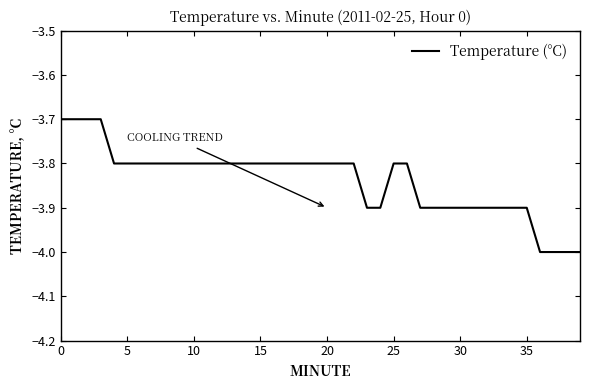

How many lines are shown in the chart?

1